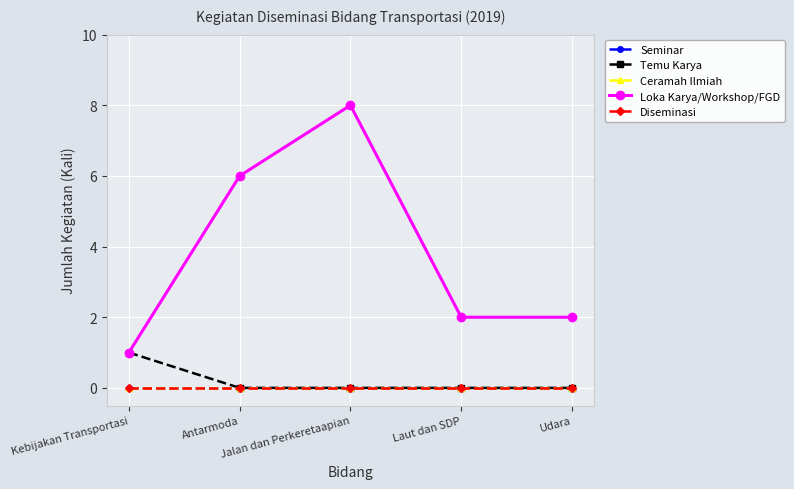

Is the value of Ceramah Ilmiah at Laut dan SDP greater than the value of Diseminasi at Laut dan SDP?

No